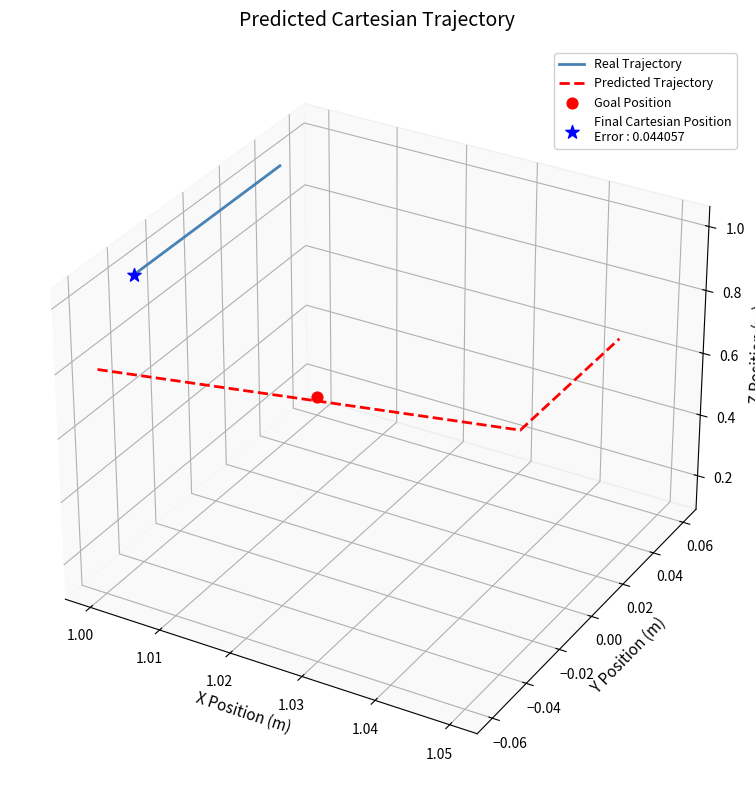

At how many categories does at least one series exceed 0?

5